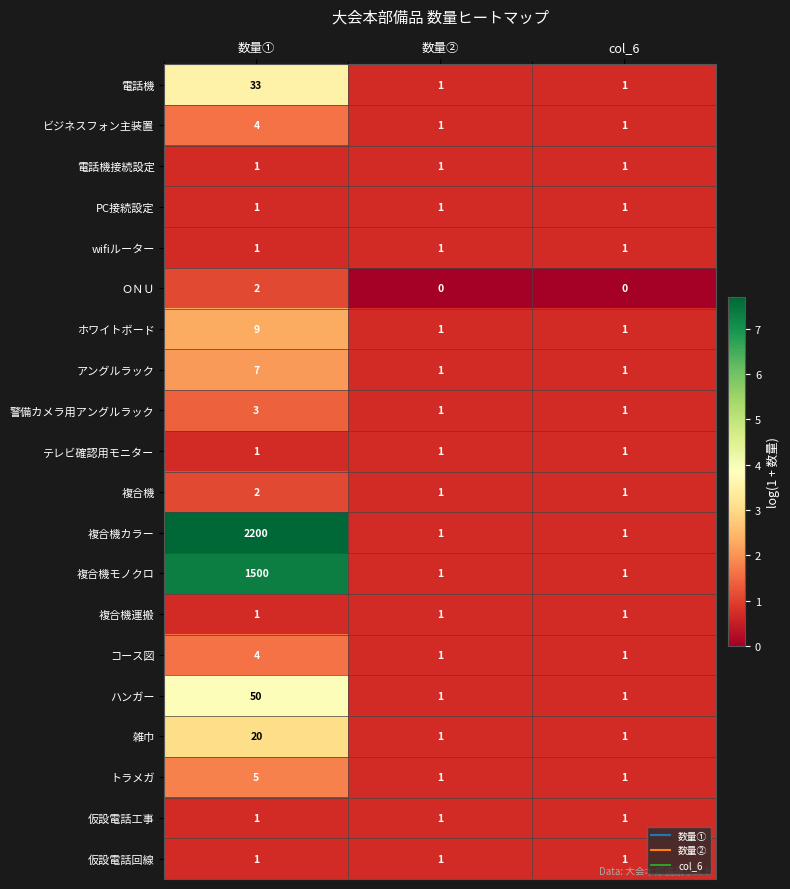

Count the number of data series in this chart.

20